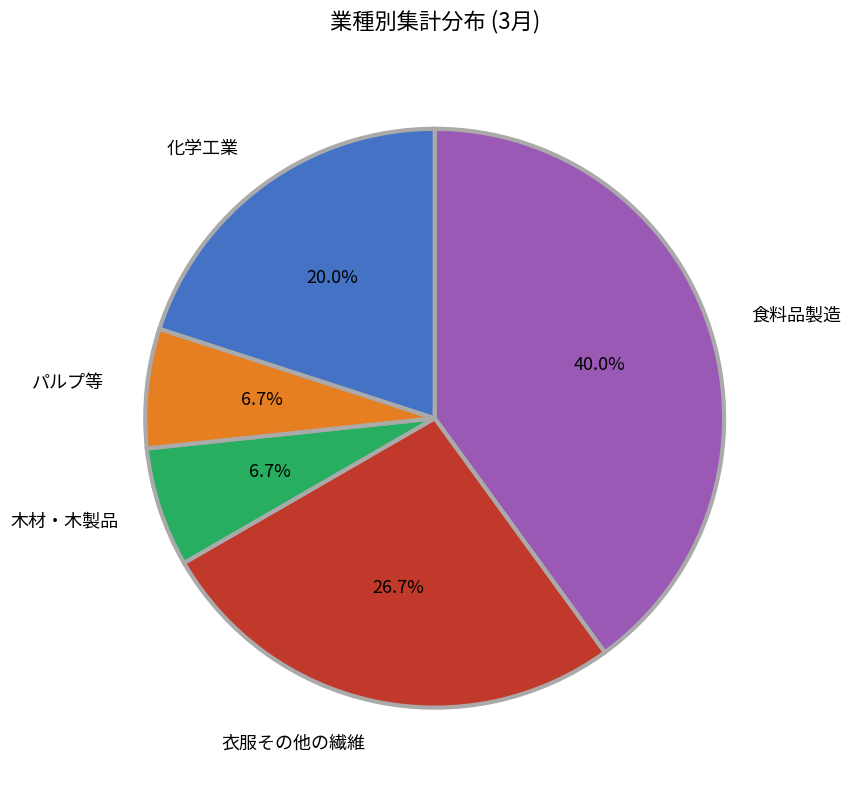

Is 木材・木製品 the majority of the pie?

No